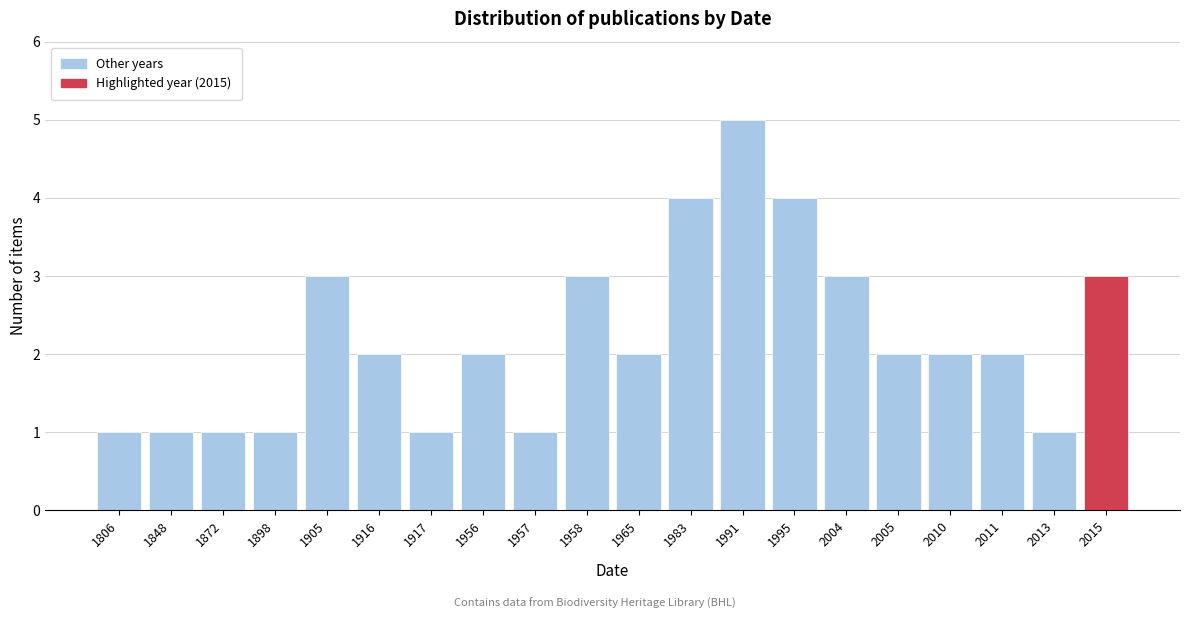

Reading right to left, what are all the values shown in this chart?

3	1	2	2	2	3	4	5	4	2	3	1	2	1	2	3	1	1	1	1